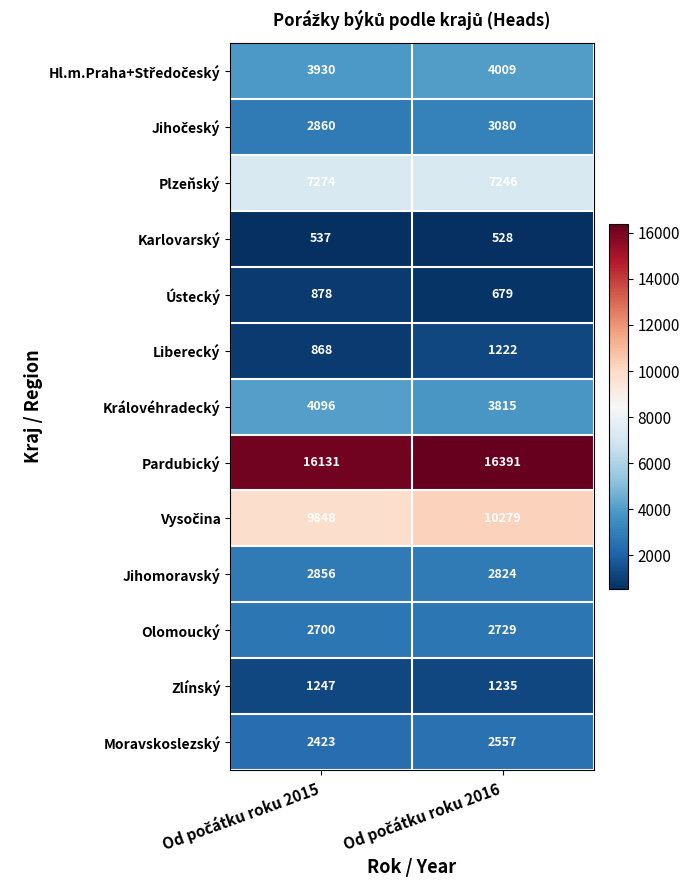

Which series has the largest total across all categories?

Pardubický